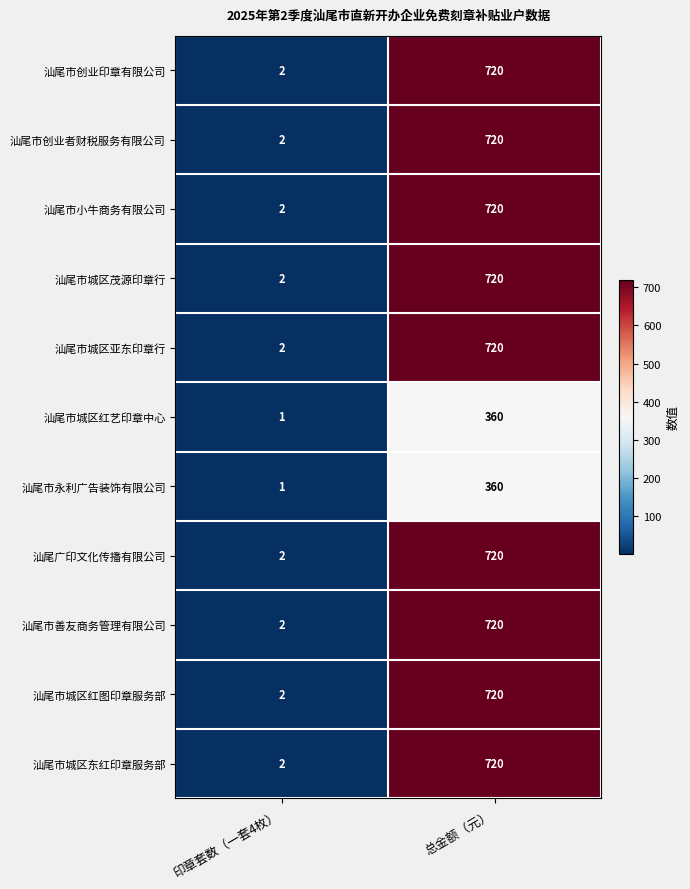

What is the sum of the 汕尾市城区东红印章服务部 values at 总金额（元） and 印章套数（一套4枚）?

722